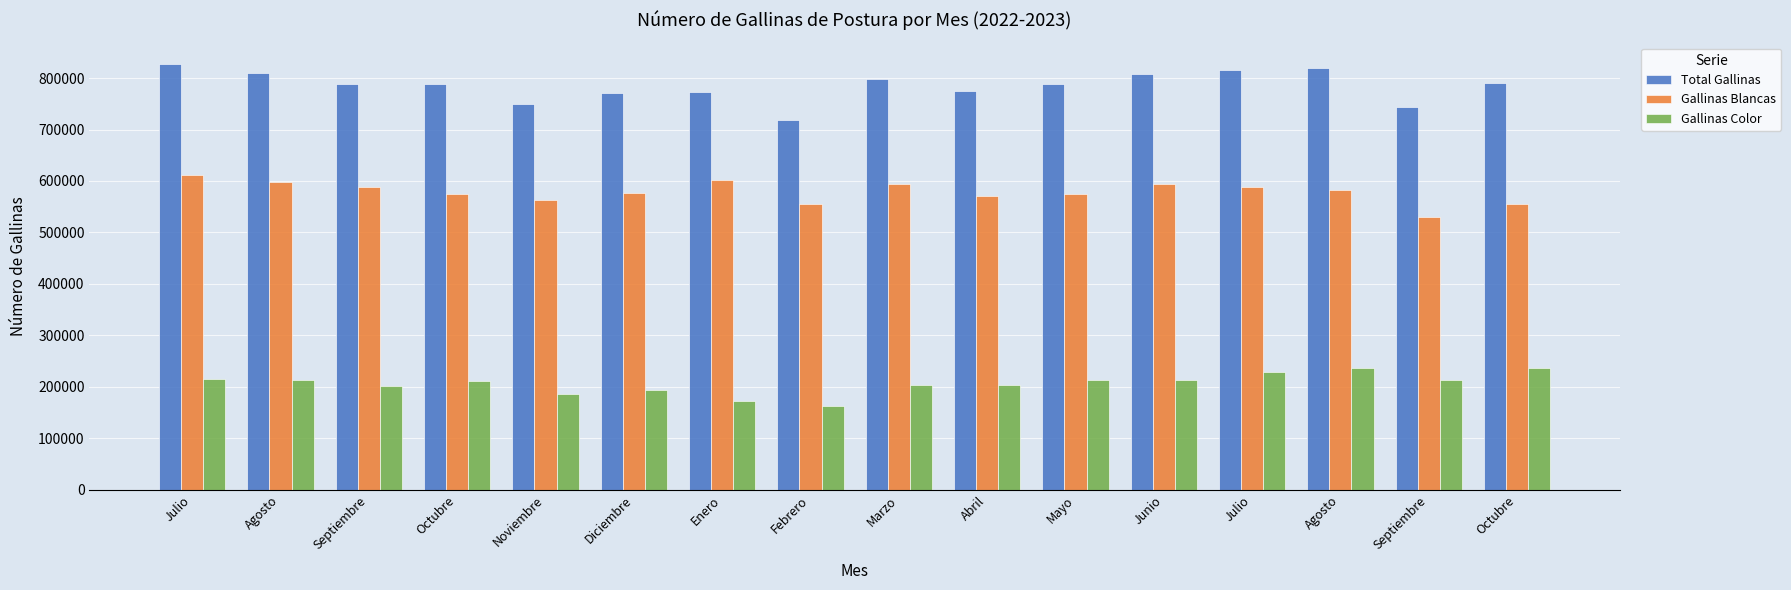

What is the maximum value shown in the chart?

827532